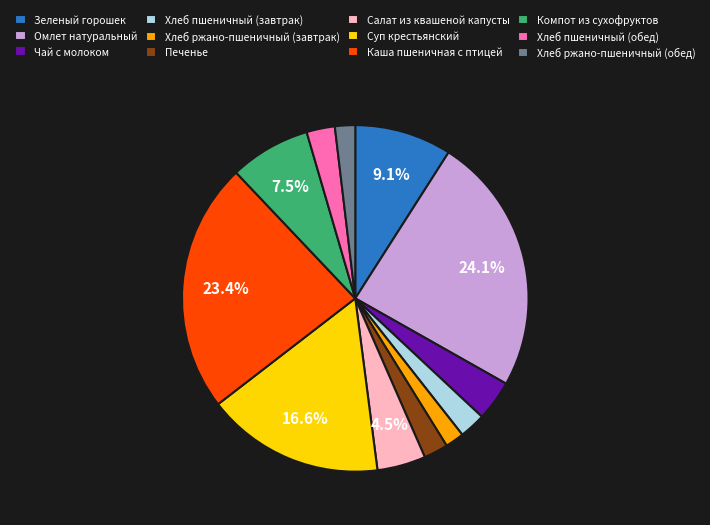

To the nearest percent, what is the combined percentage of Хлеб ржано-пшеничный (завтрак) and Каша пшеничная с птицей?

25%